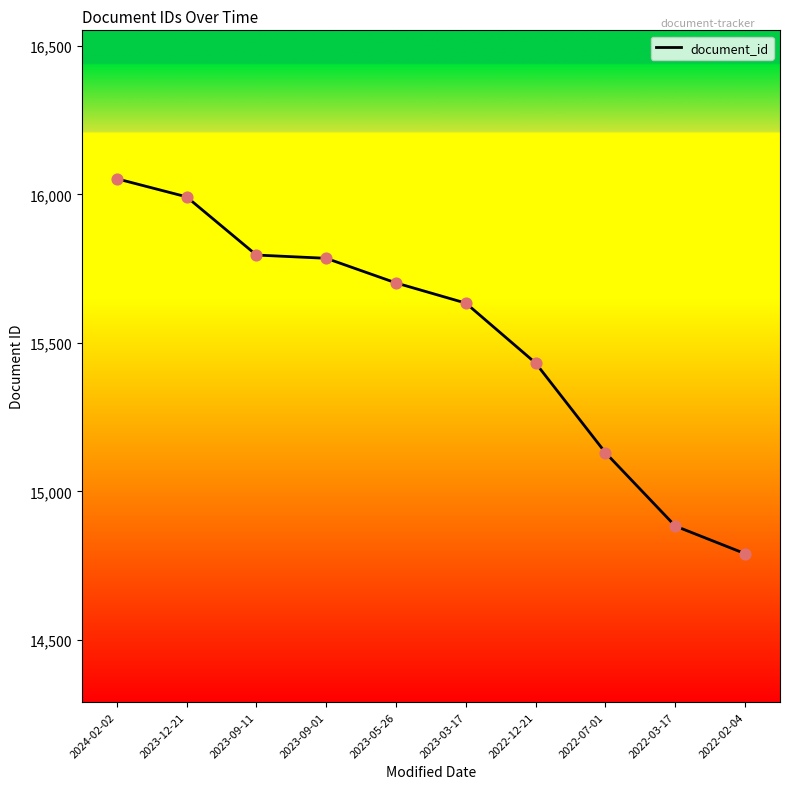

What is the change in value from 2023-12-21 to 2022-03-17?

-1109